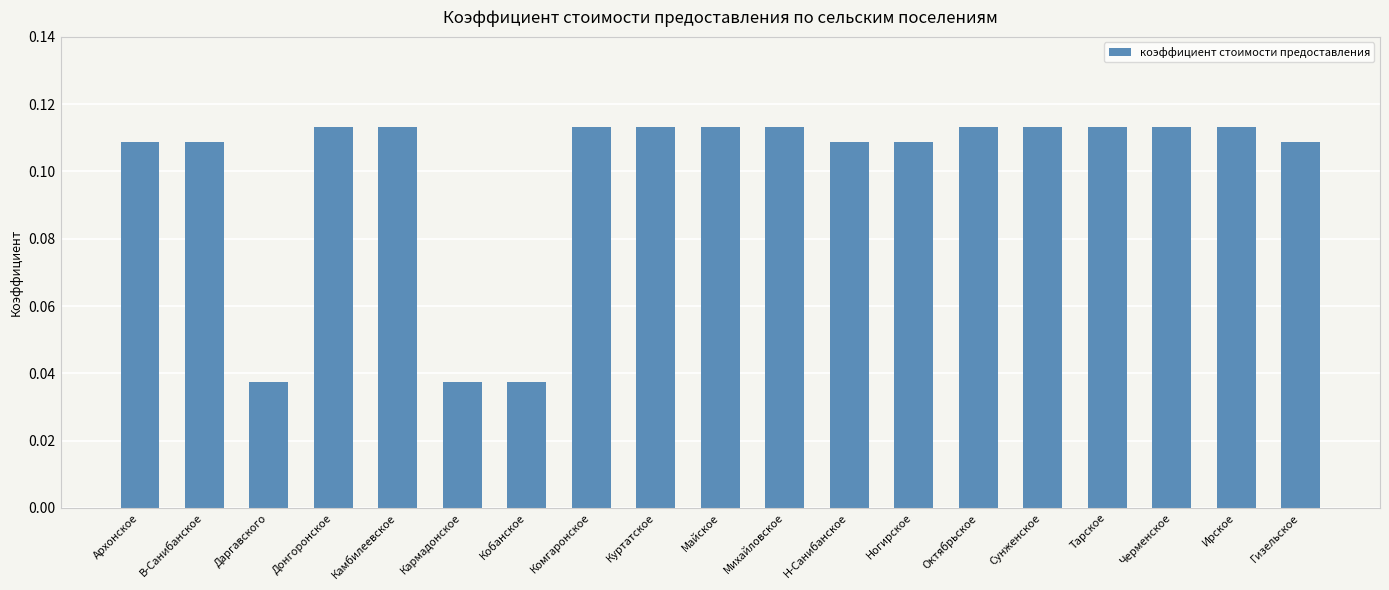

What is the sum of all values?

1.9